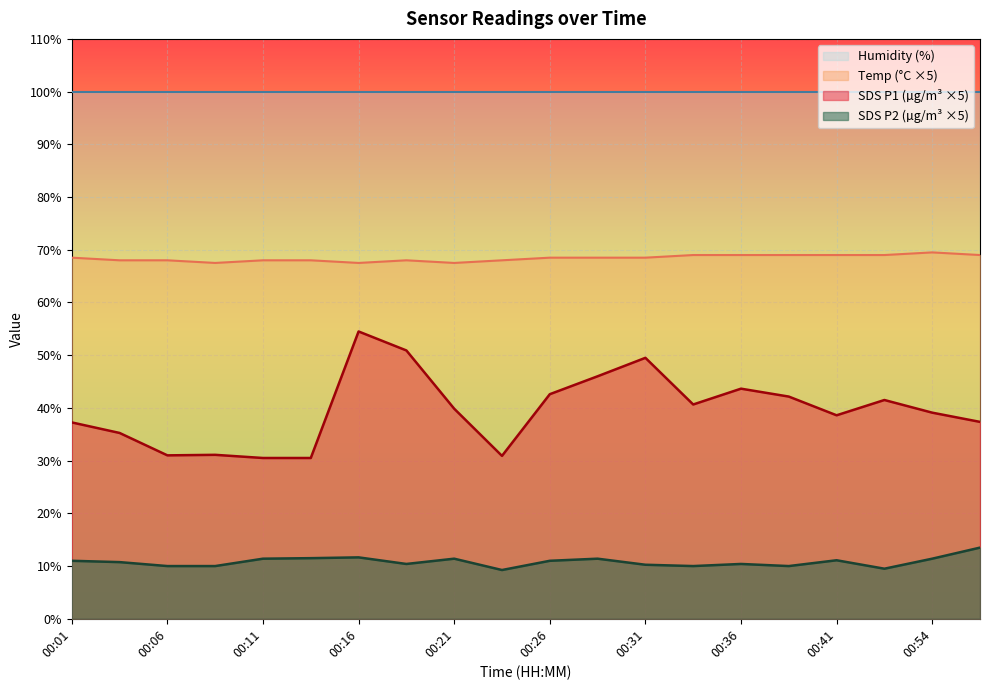

How many lines are shown in the chart?

4